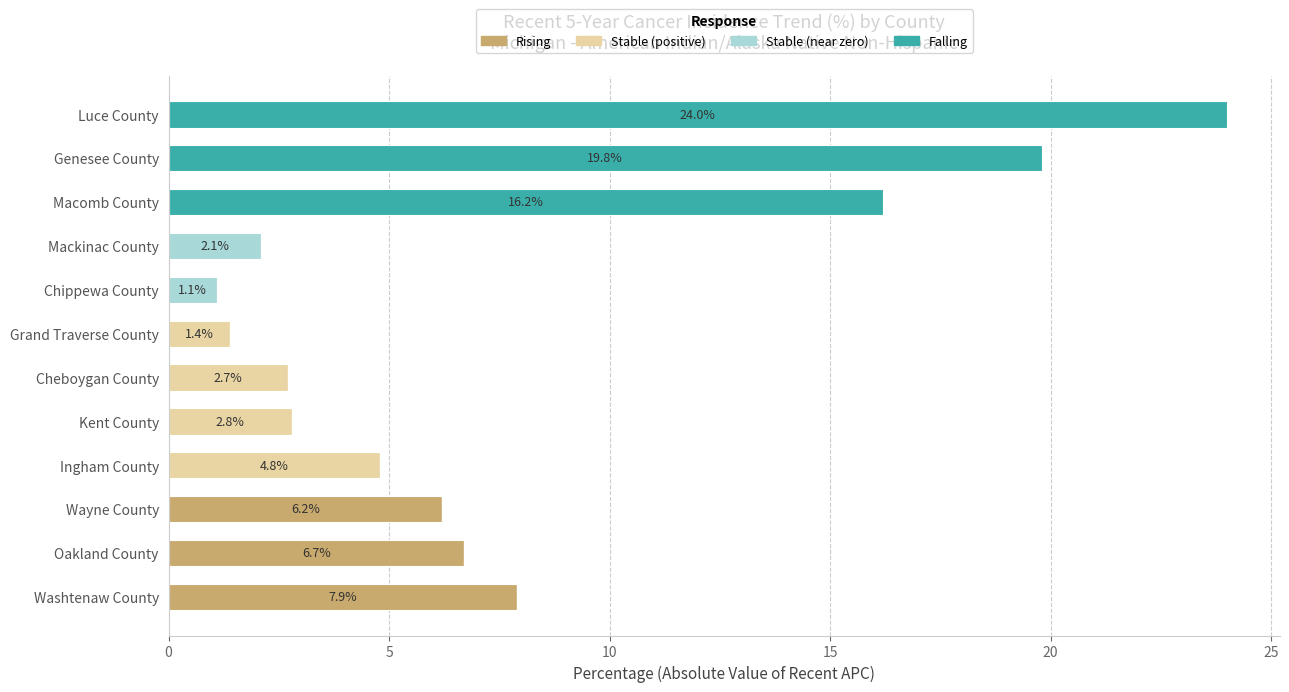

Which category has the highest value in the Rising series?

Washtenaw County